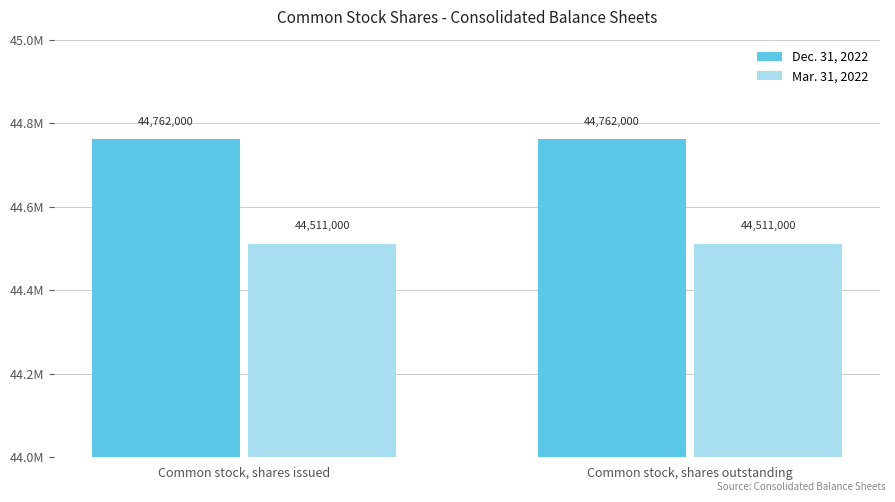

Does the chart contain any negative values?

No